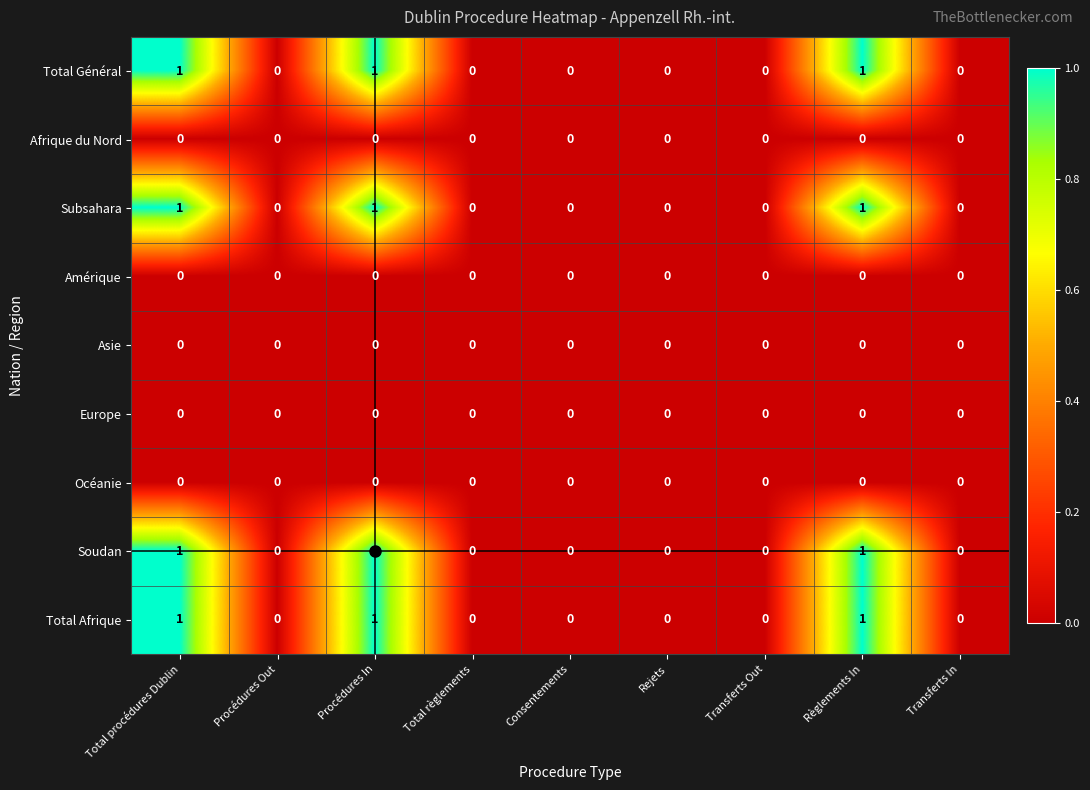

How many distinct data groups are displayed?

9